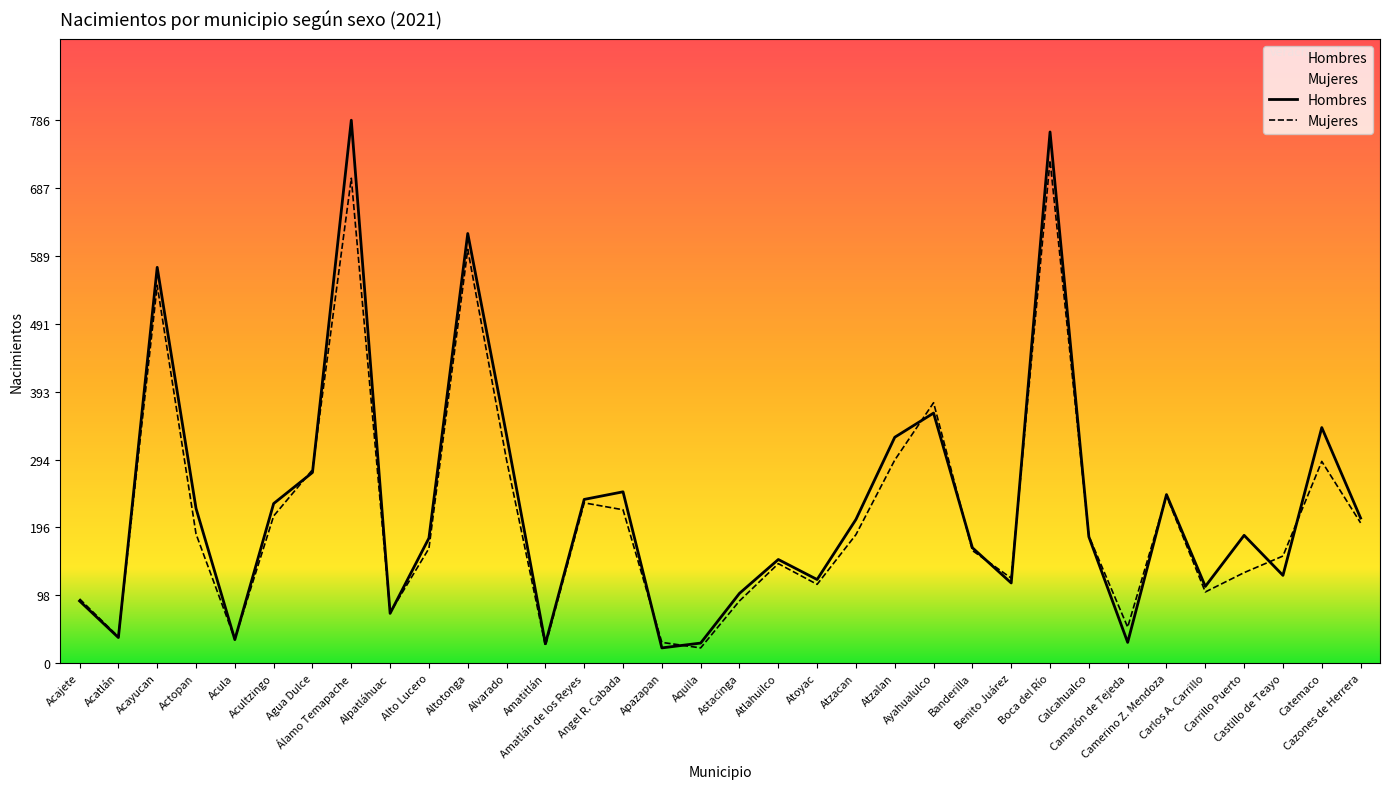

Which category has the highest value across all series?

Álamo Temapache